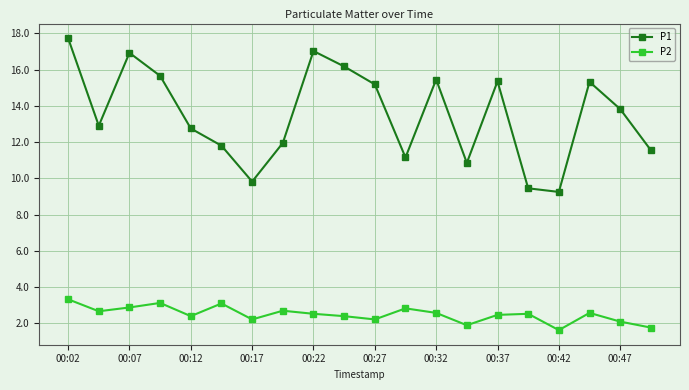

Which series has the widest spread of values?

P1